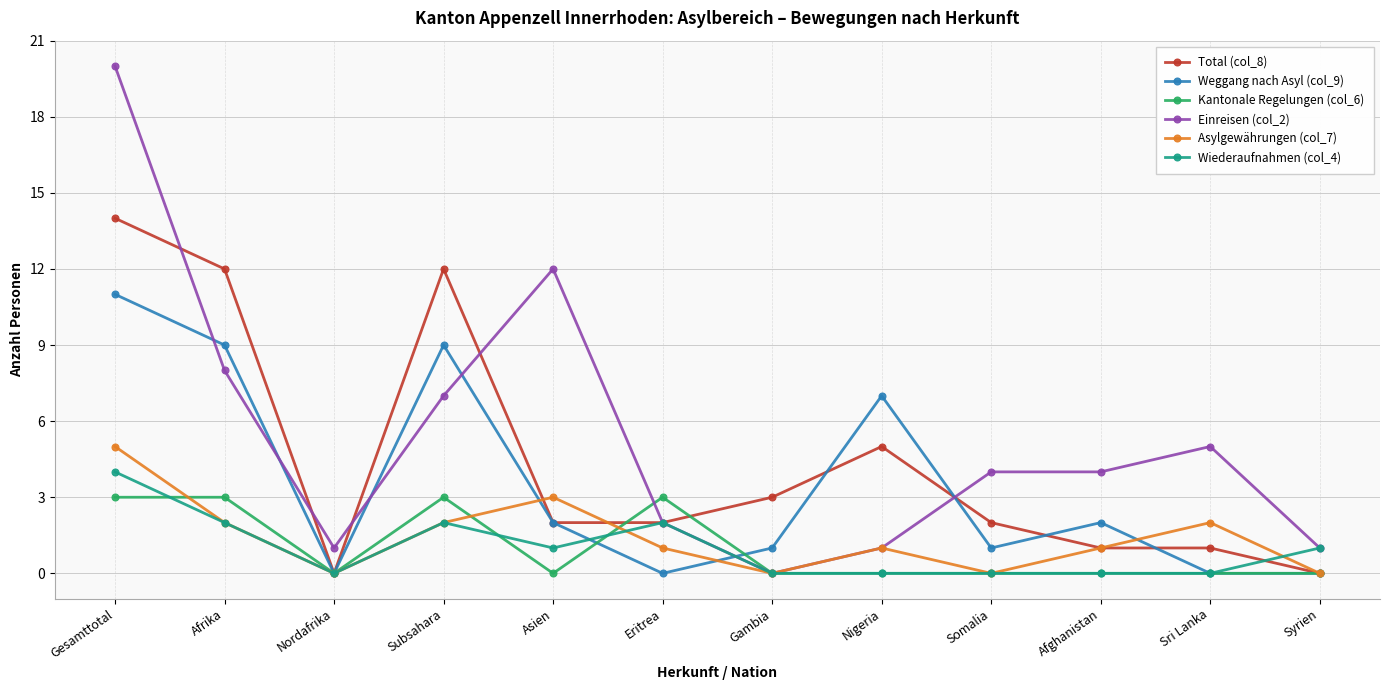

How many distinct data groups are displayed?

6